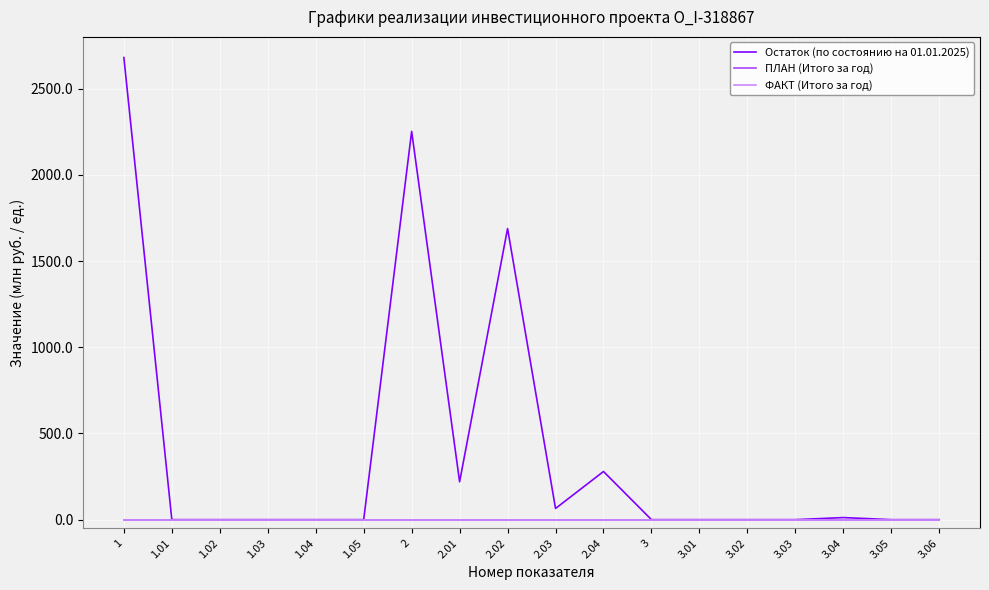

What is the greatest value displayed?

2680.0